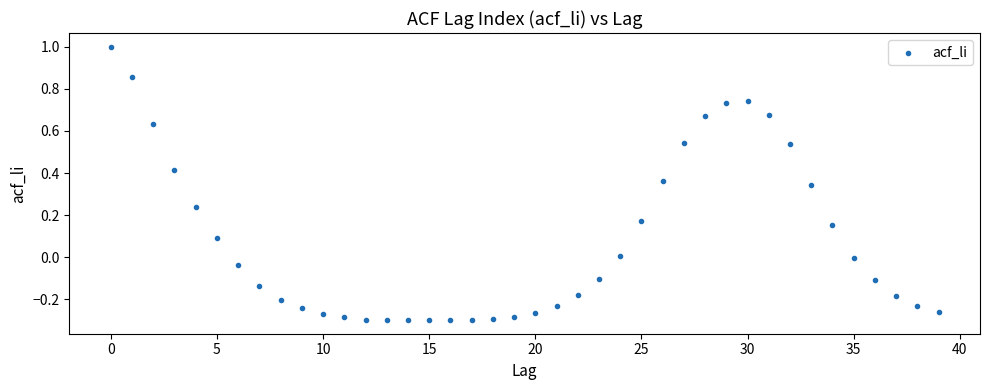

What is the range of Y values (max minus min)?

1.3